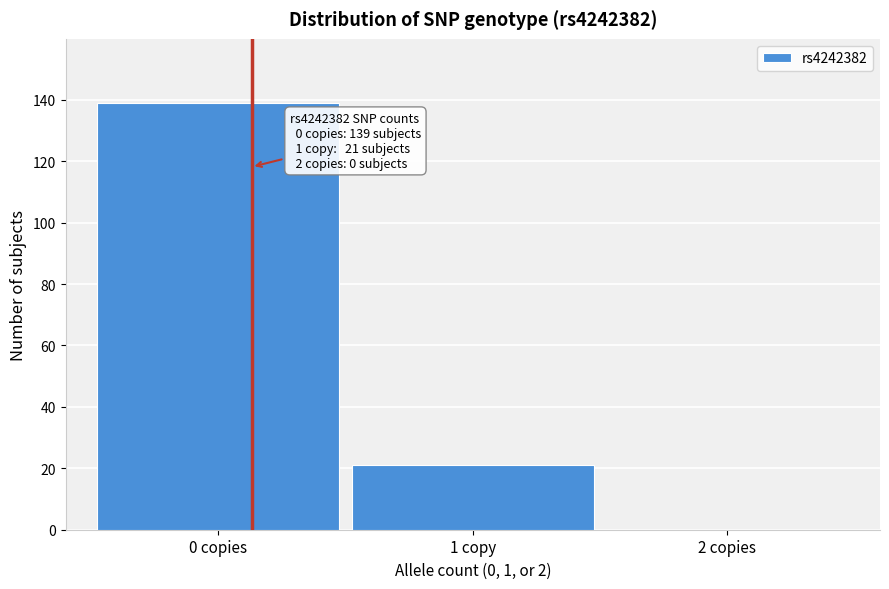

Reading left to right, list all the values displayed in this chart.

0 copies=139	1 copy=21	2 copies=0